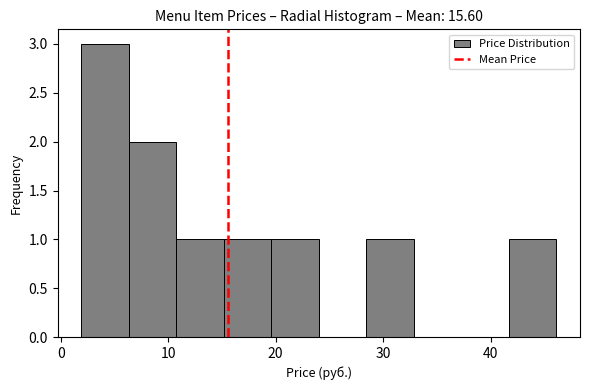

Which range on the x-axis has the tallest bar?

2 to 6